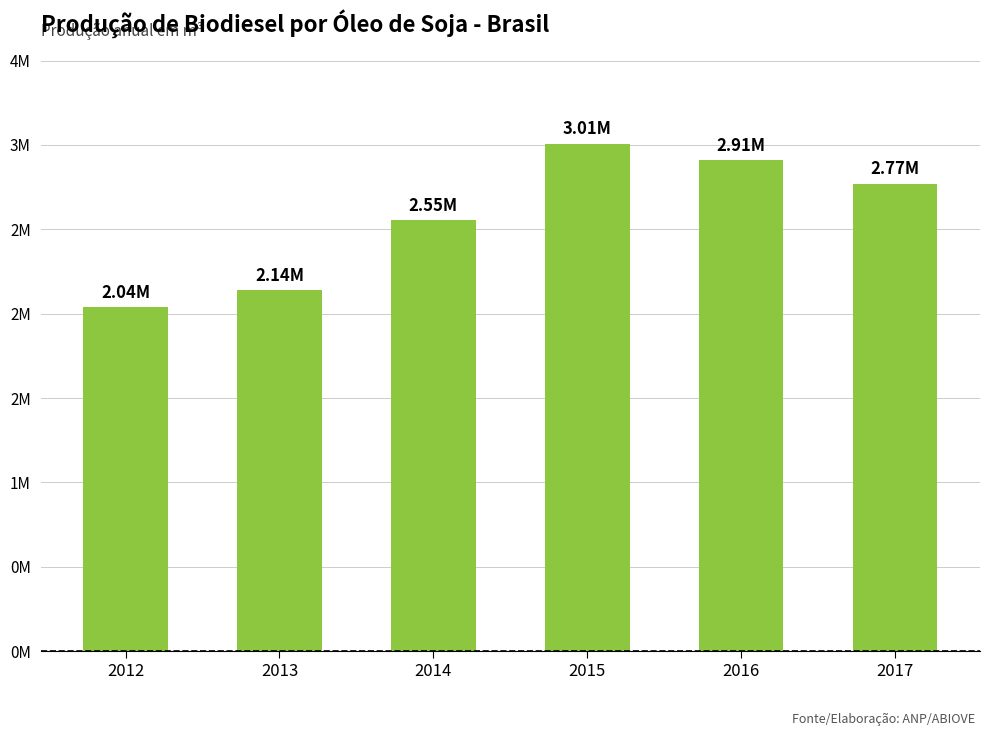

Which label corresponds to the largest value in the chart?

2015